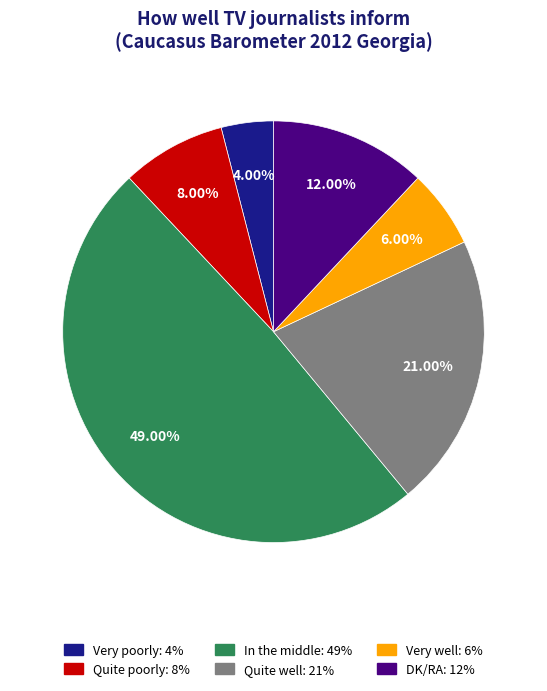

How many segments does this pie chart have?

6